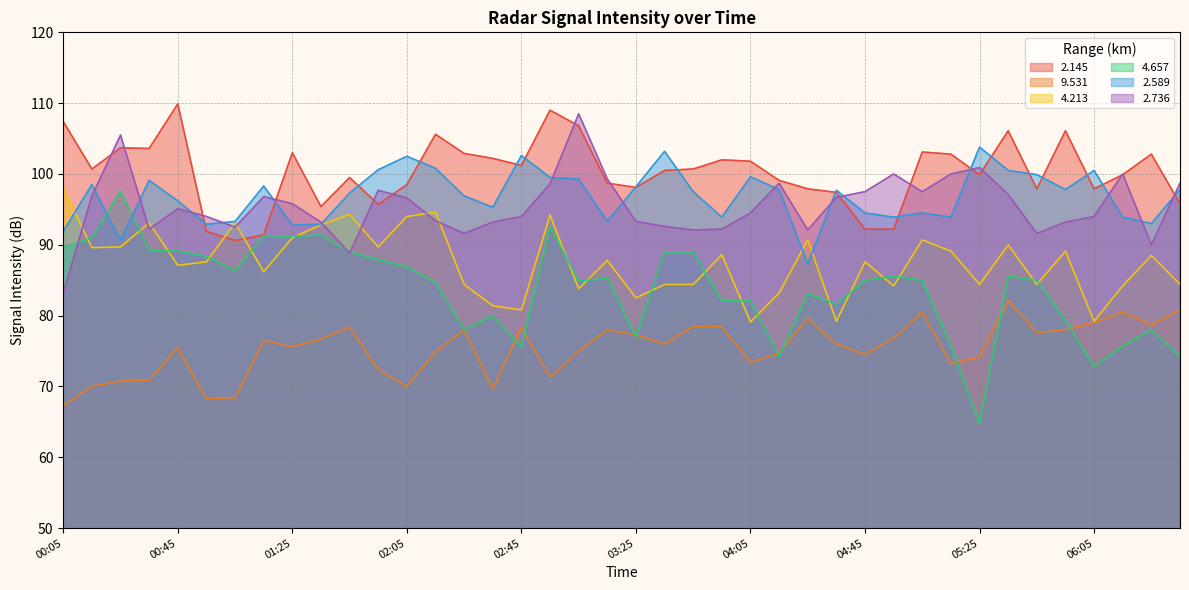

Does the chart display data point markers on the line(s)?

No